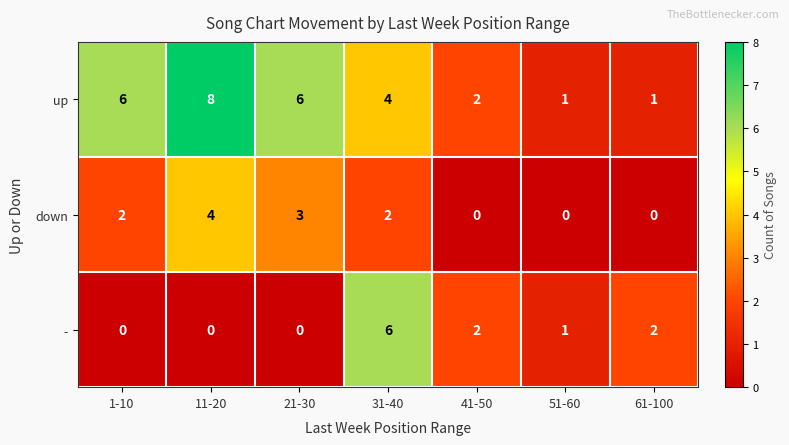

Reading left to right, what are all the values shown in this chart?

up: 1-10=6	11-20=8	21-30=6	31-40=4	41-50=2	51-60=1	61-100=1
down: 1-10=2	11-20=4	21-30=3	31-40=2	41-50=0	51-60=0	61-100=0
-: 1-10=0	11-20=0	21-30=0	31-40=6	41-50=2	51-60=1	61-100=2